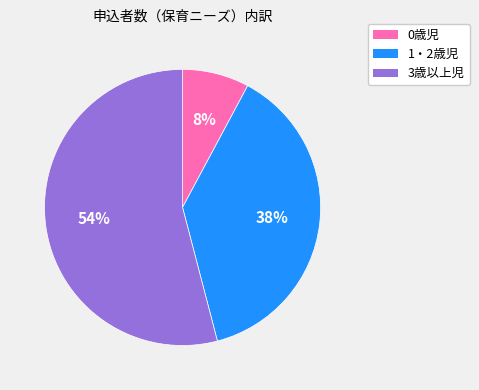

Which category has the smallest portion of the pie?

0歳児